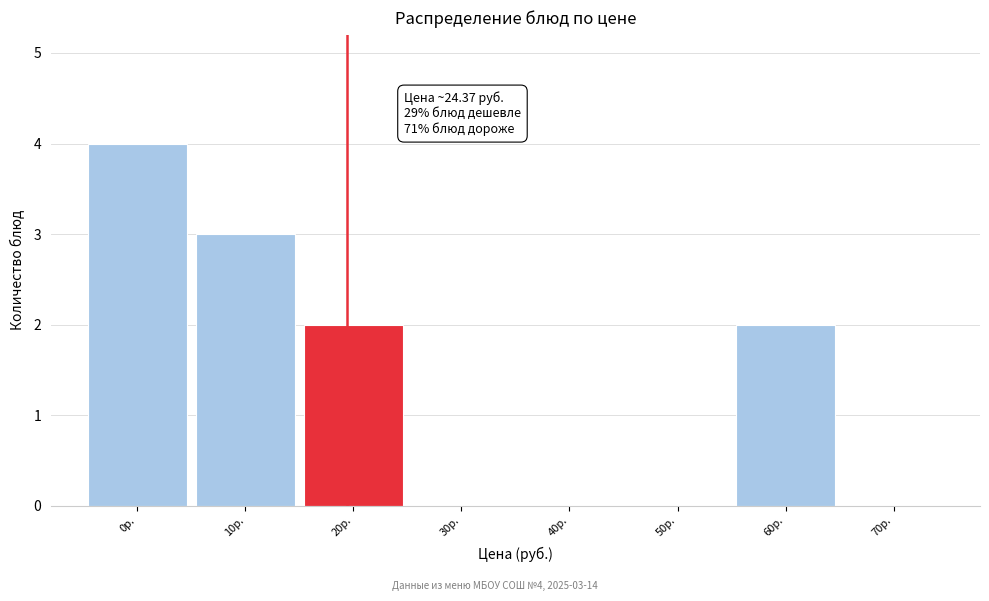

Reading left to right, list all the values displayed in this chart.

0р.=4	10р.=3	20р.=2	30р.=0	40р.=0	50р.=0	60р.=2	70р.=0